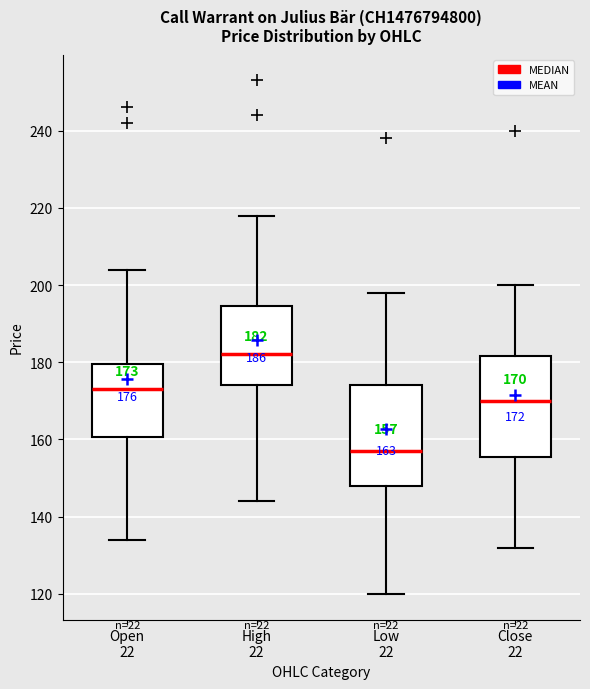

Which box has the highest median line?

High 22